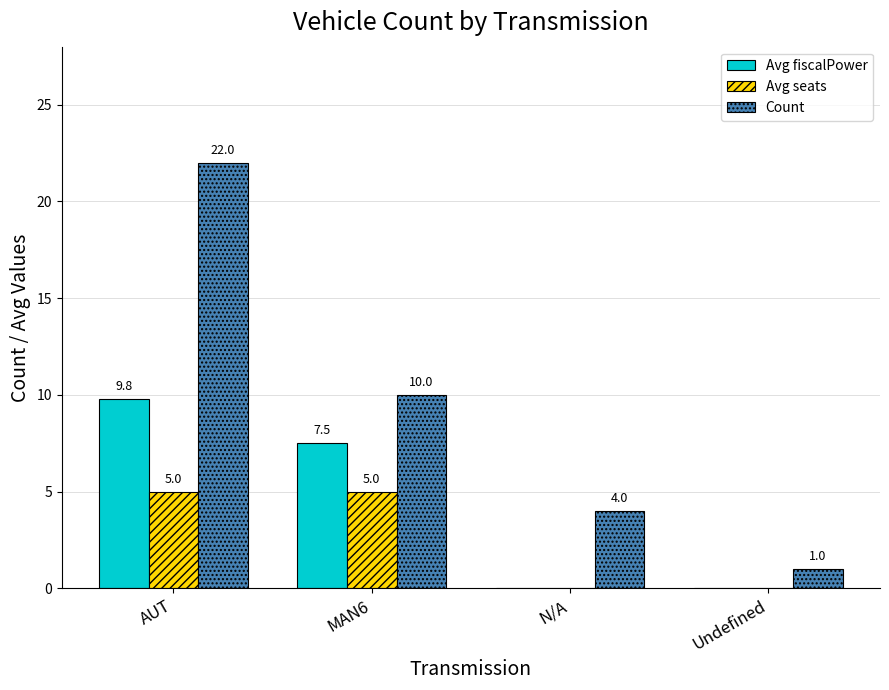

Reading left to right, what are all the values shown in this chart?

Avg fiscalPower: 9.8	7.5	0.0	0.0
Avg seats: 5.0	5.0	0.0	0.0
Count: 22.0	10.0	4.0	1.0